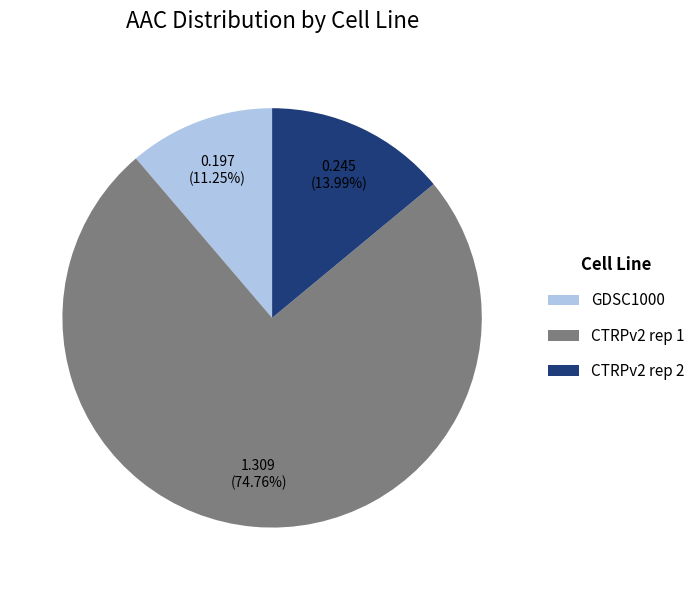

True or false: CTRPv2 rep 1 accounts for 88% of the total.

False